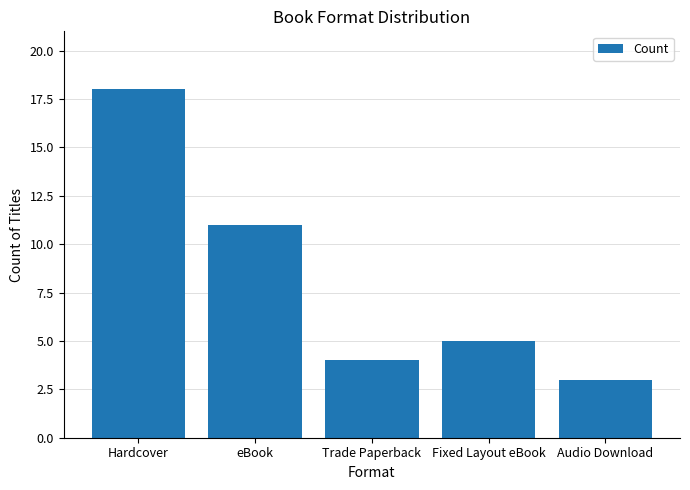

What is the sum of the values at Hardcover and eBook?

29